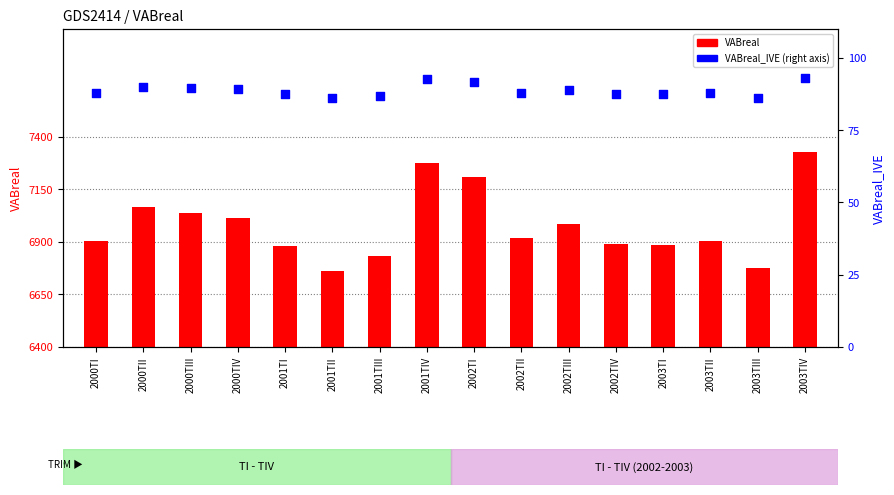

Is the value of VABreal_IVE at 2000TIV greater than the value of VABreal at 2000TI?

No